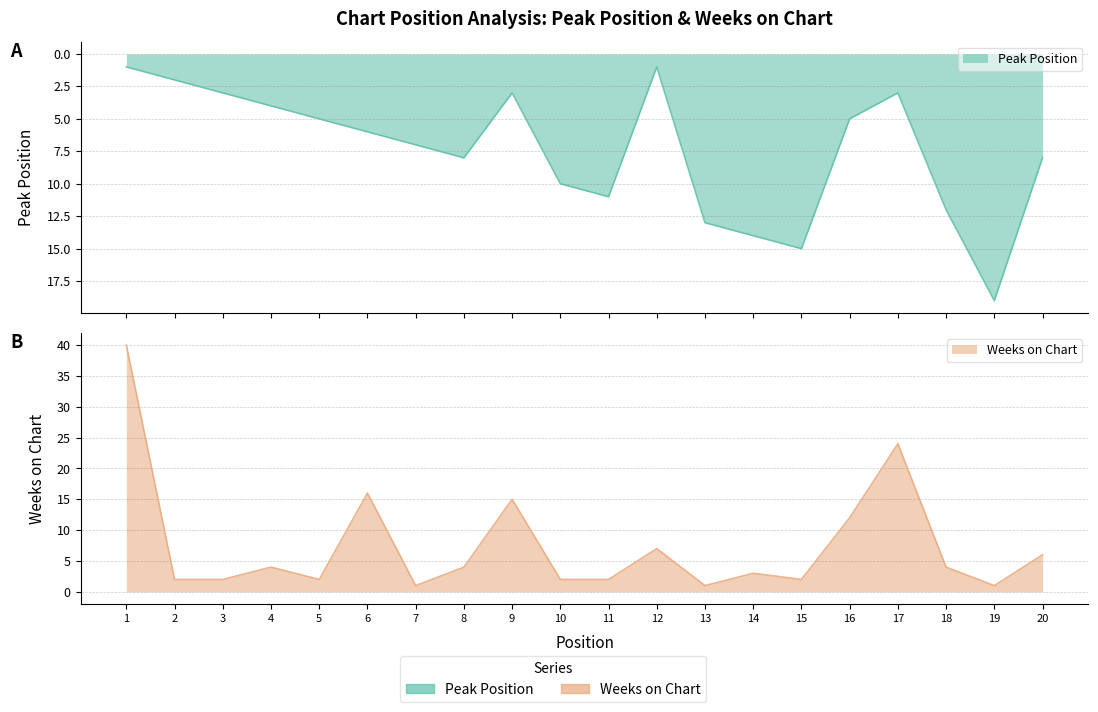

What is the value of the Peak Position point at the 11th from the left?

11